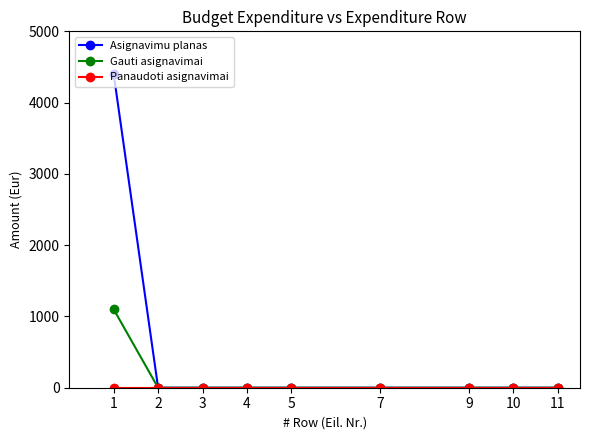

Which series has the largest total across all categories?

Asignavimu planas